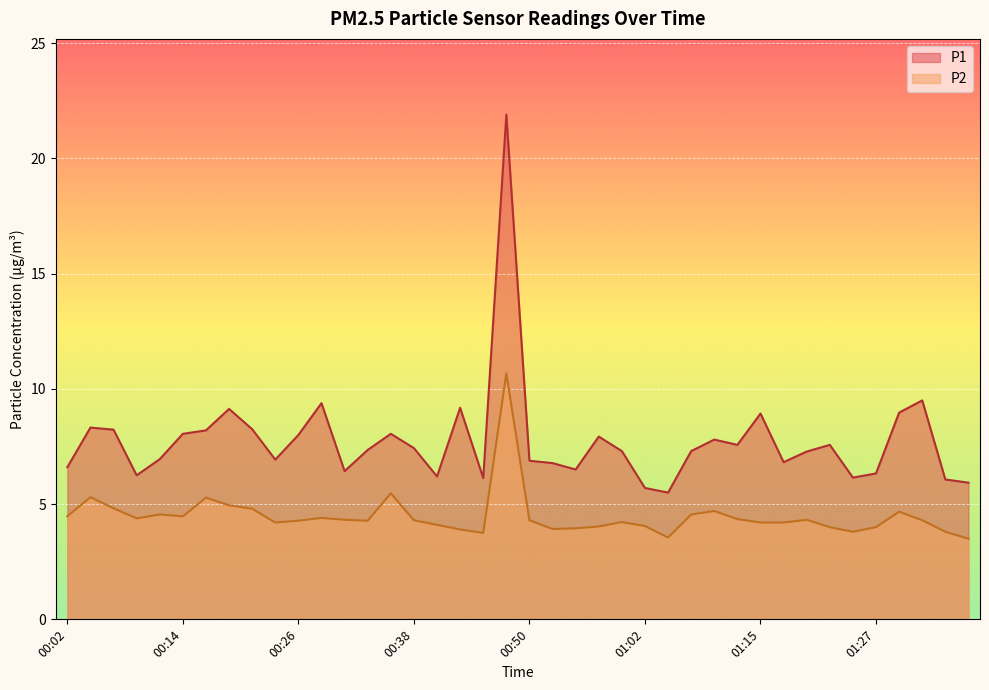

True or false: P1 and P2 intersect in this chart.

False